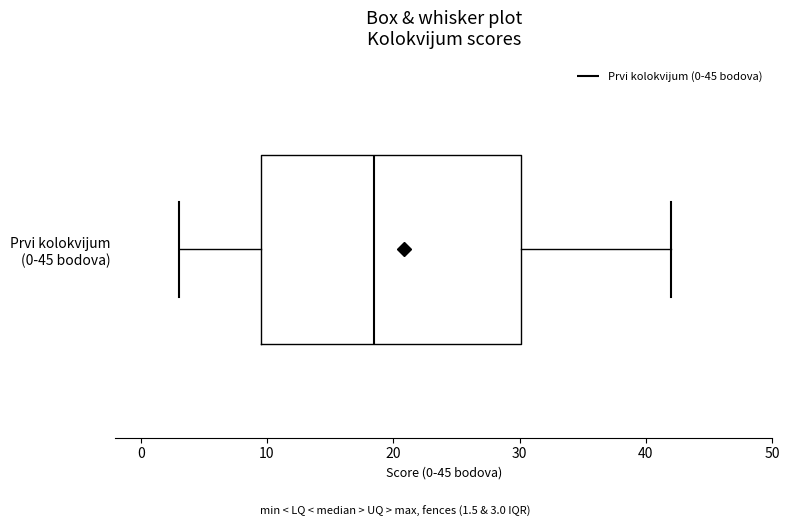

Where is the right edge of the box for Prvi kolokvijum (0-45 bodova) on the x-axis? The values are not printed on the chart, so give them approximately, as read against the axis.

30